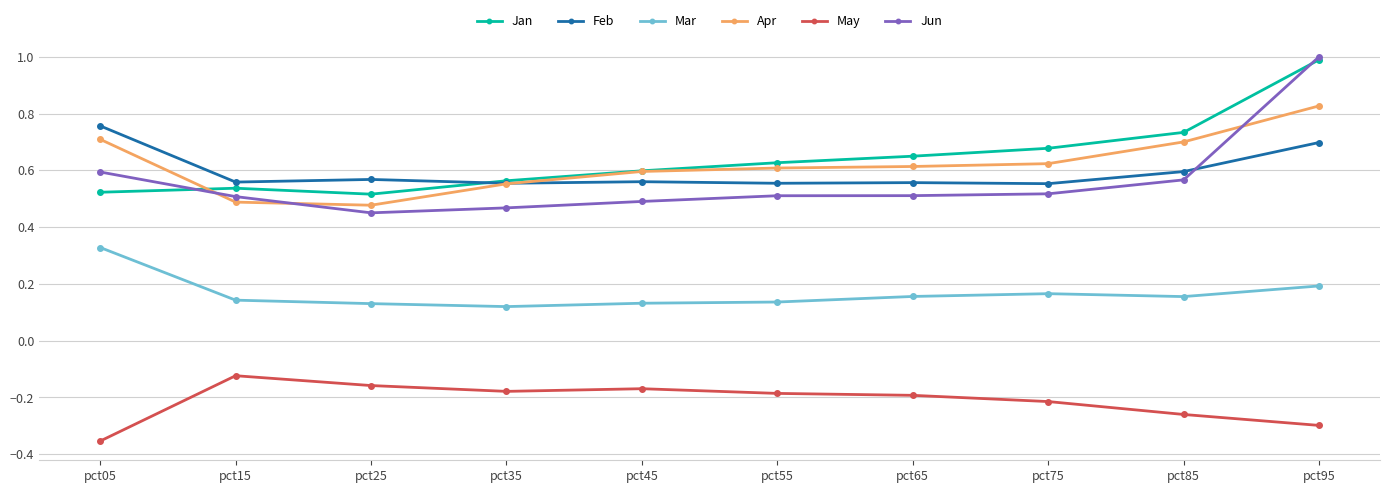

What is the difference between the highest and lowest values at pct75?

0.9